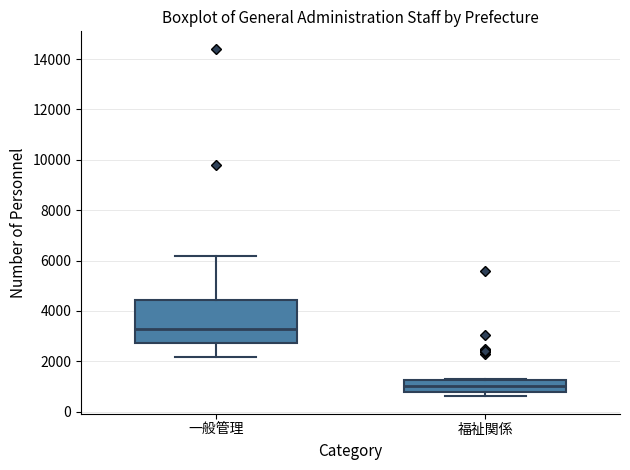

Which box's median line is the highest?

一般管理